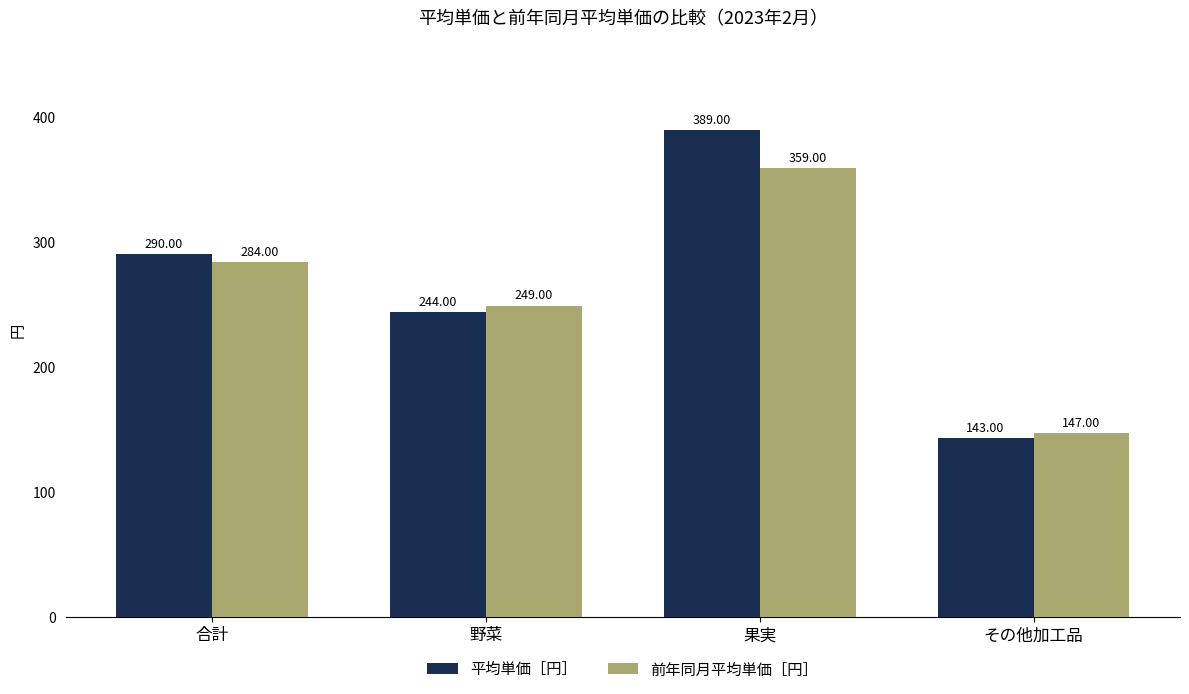

At which label is 平均単価［円］ closest to 266?

野菜